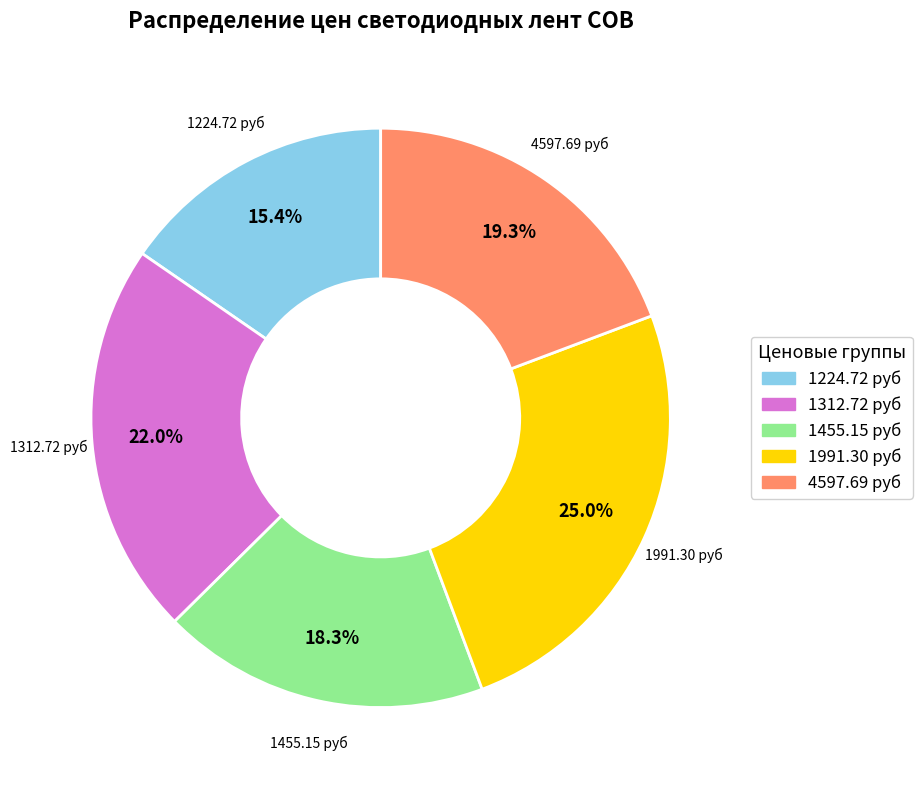

Does any single category account for the majority?

No